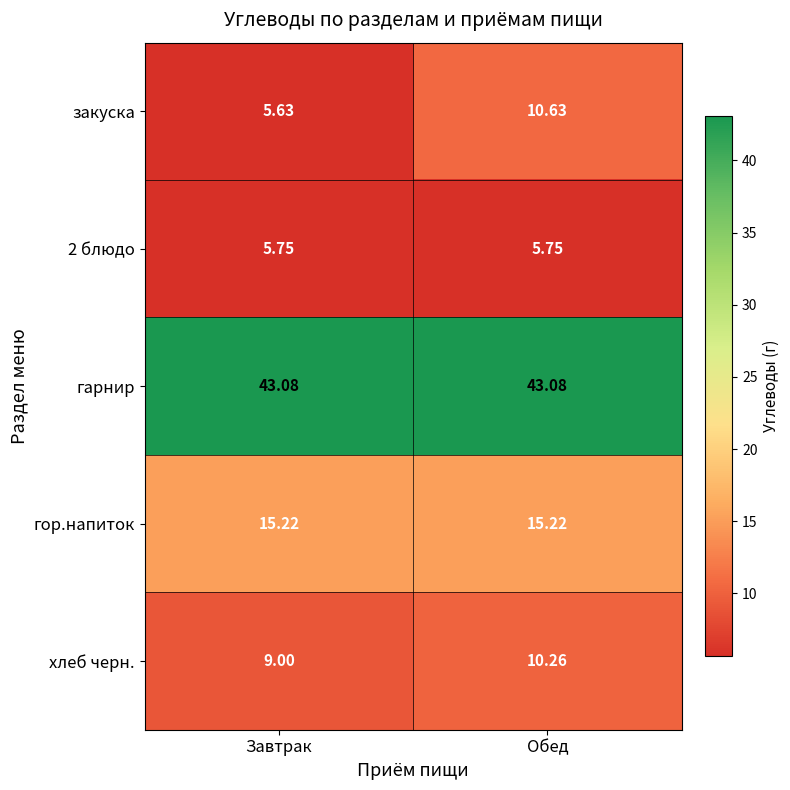

Which series has the largest total across all categories?

гарнир